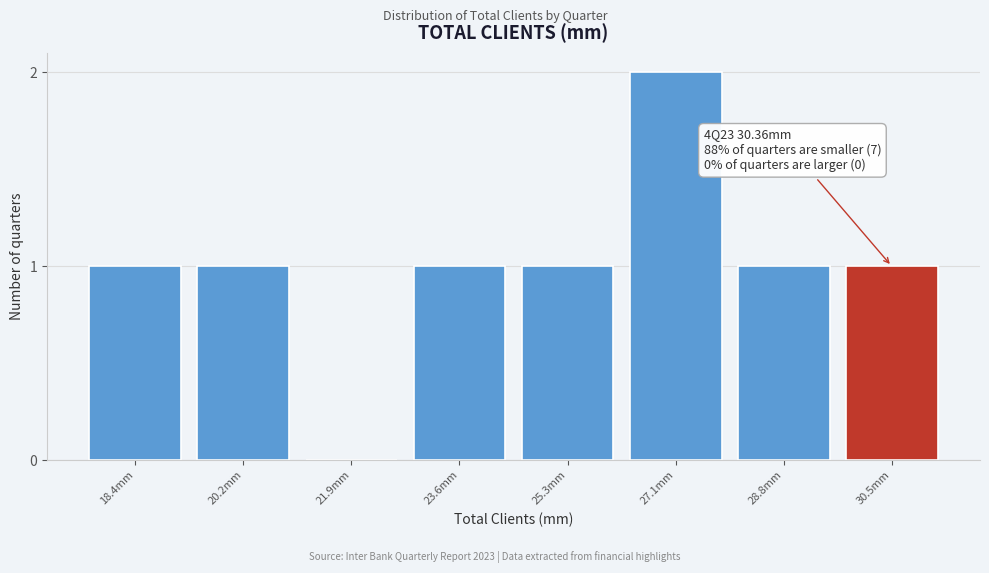

Reading right to left, what are all the values shown in this chart?

30.5mm=1	28.8mm=1	27.1mm=2	25.3mm=1	23.6mm=1	21.9mm=0	20.2mm=1	18.4mm=1